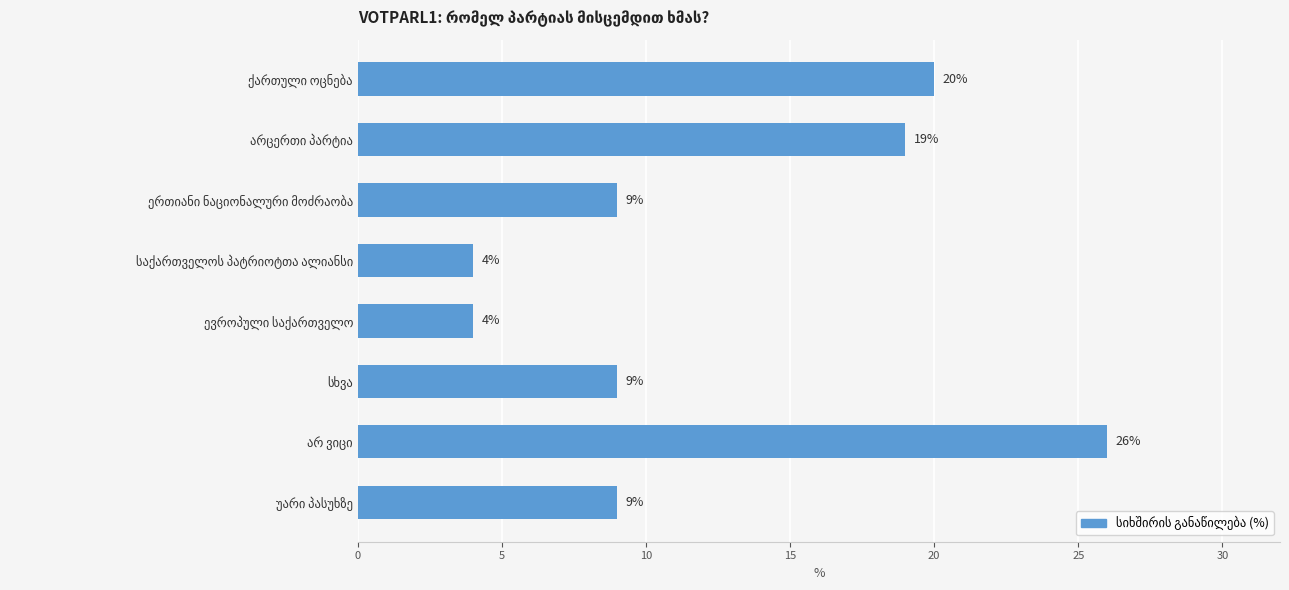

Reading top to bottom, list all the values displayed in this chart.

20	19	9	4	4	9	26	9